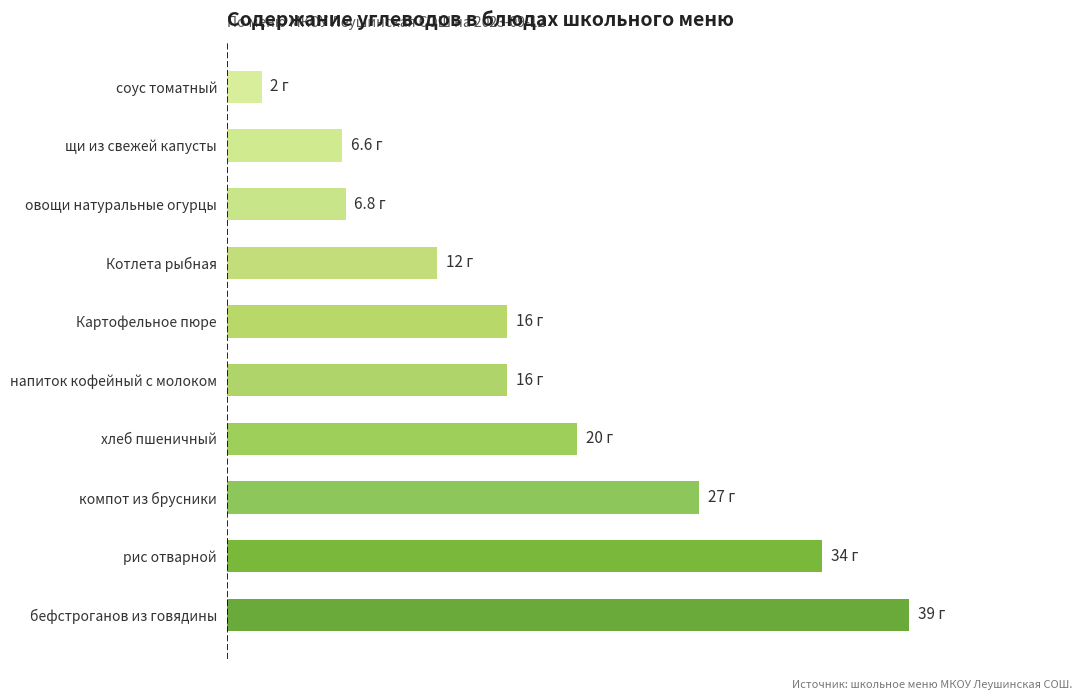

Are the bars horizontal?

Yes